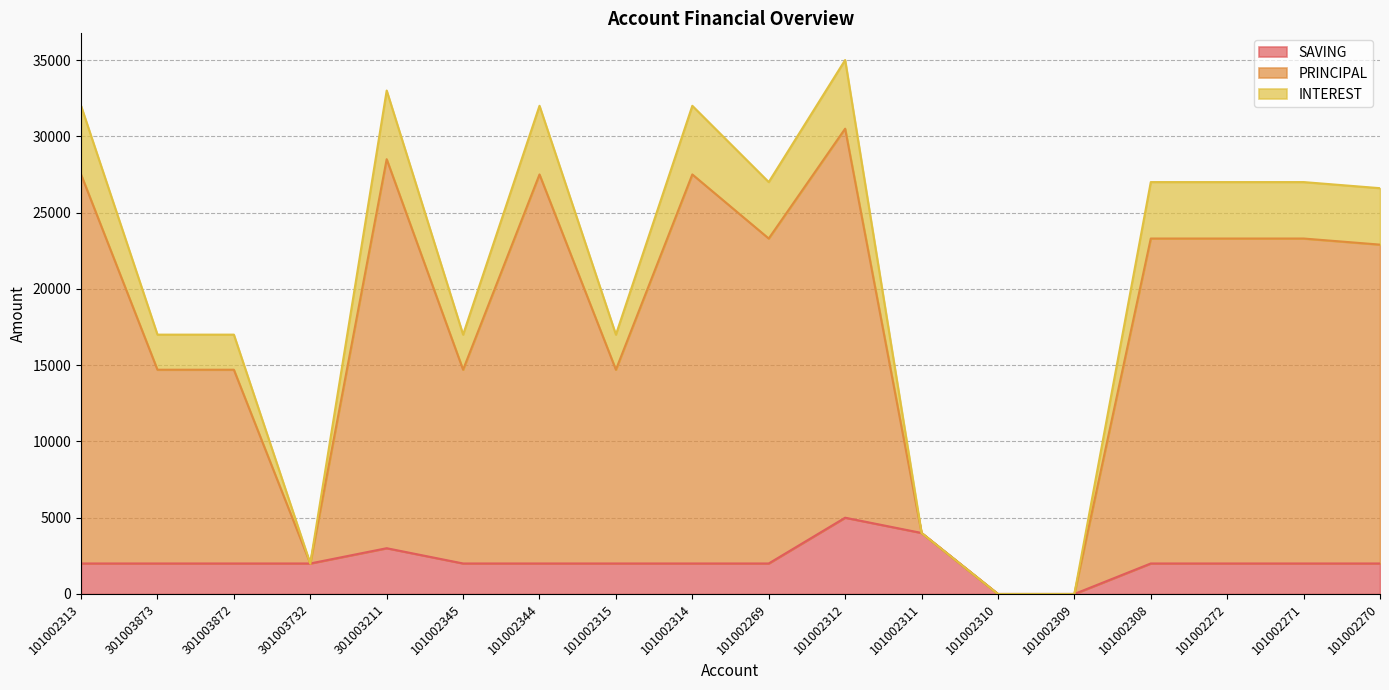

How many positive values does the INTEREST series have?

16